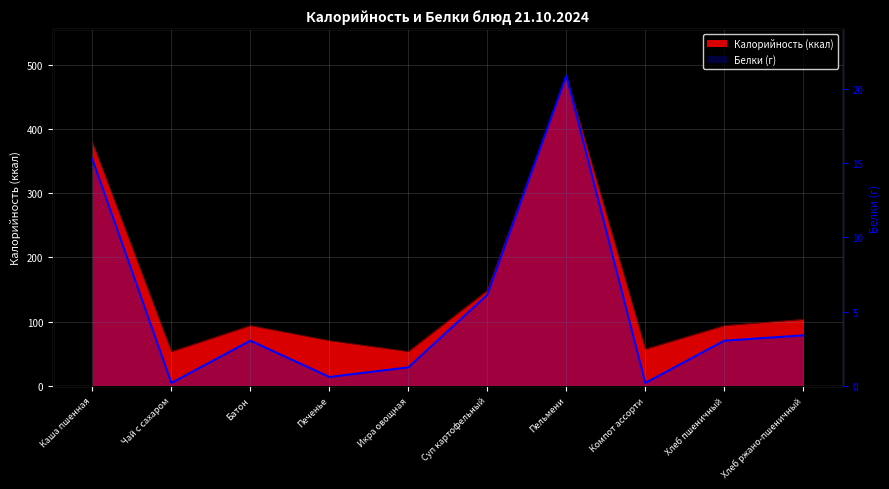

Reading right to left, what are all the values shown in this chart?

Хлеб ржано-пшеничный=3.4	Хлеб пшеничный=3.0	Компот ассорти=0.2	Пельмени=20.9	Суп картофельный=6.1	Икра овощная=1.2	Печенье=0.6	Батон=3.0	Чай с сахаром=0.2	Каша пшенная=15.2